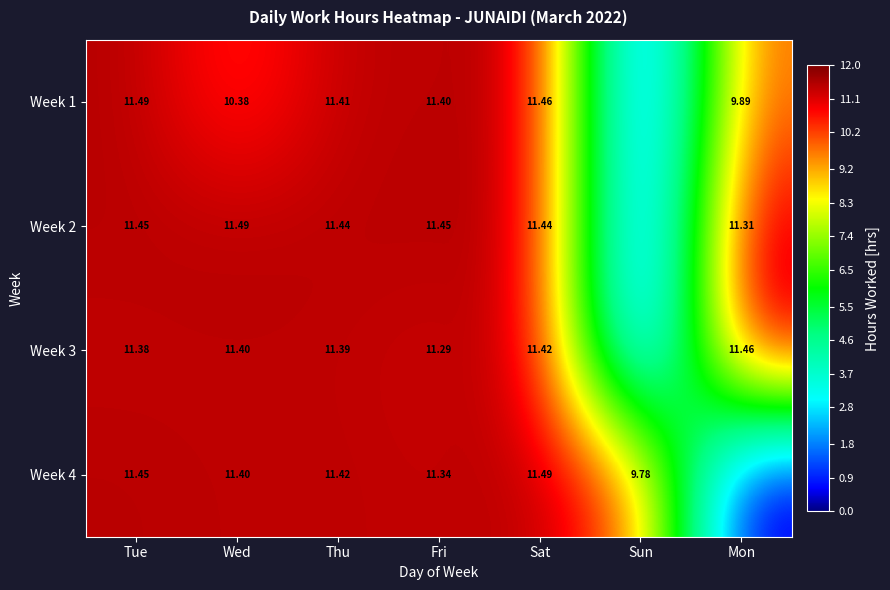

Where does the Week 2 series first go above 11?

Tue